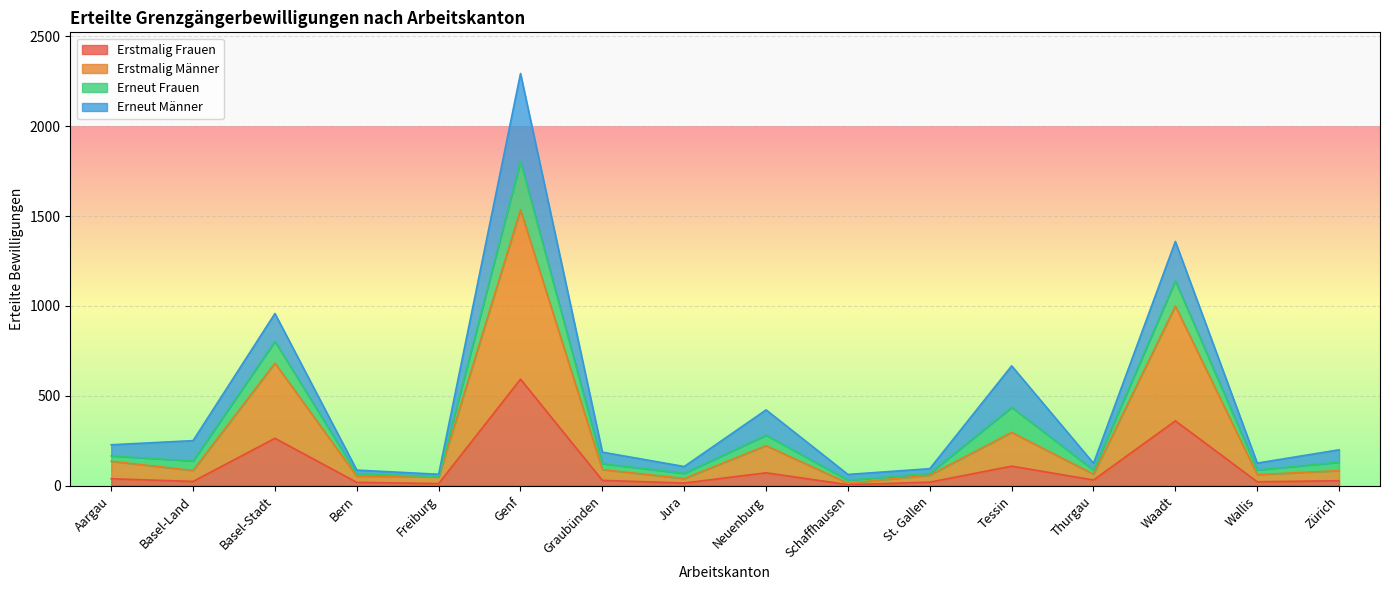

Where does the Erstmalig Männer series first go above 85?

Aargau